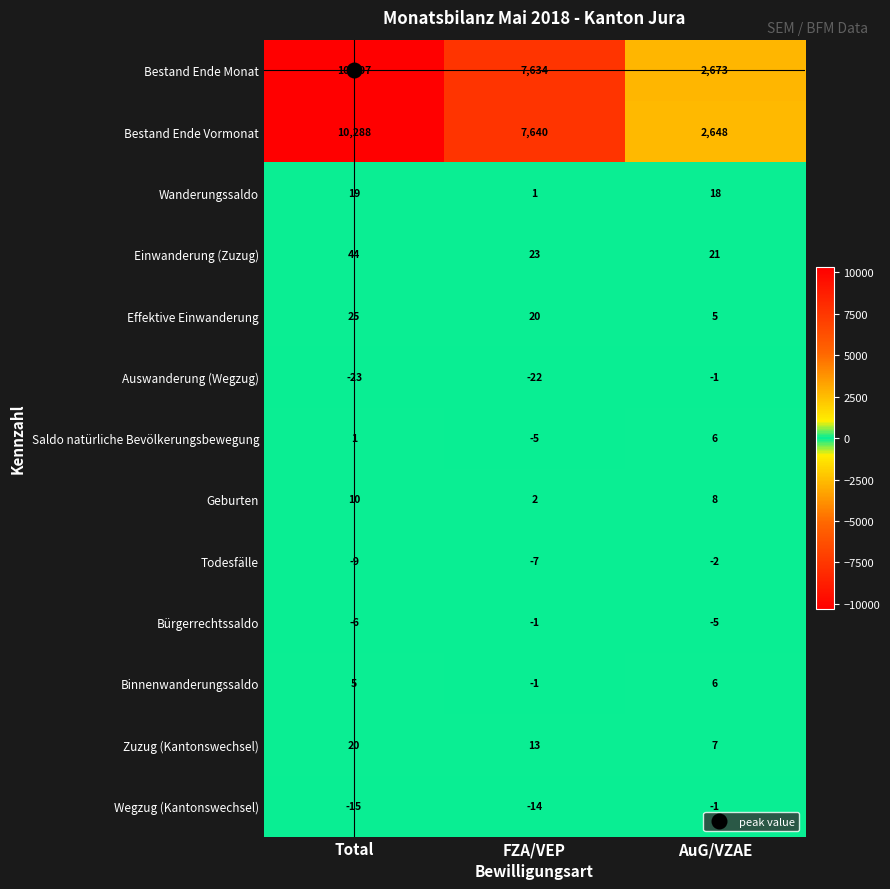

Which series has the largest total across all categories?

Bestand Ende Monat